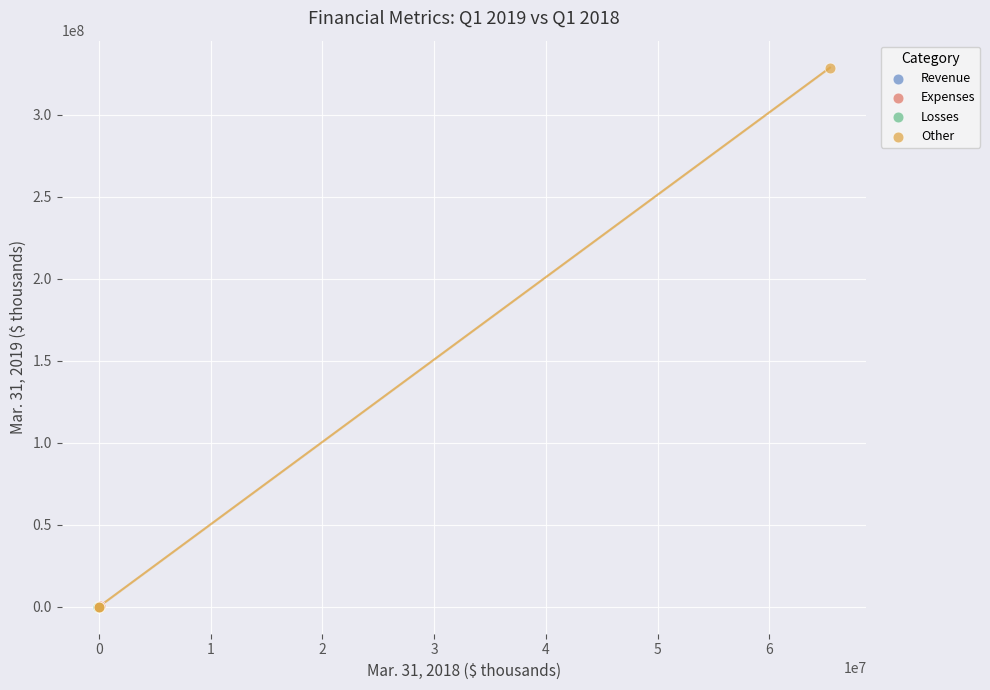

What are all the series names shown in the legend?

Revenue, Expenses, Losses, Other